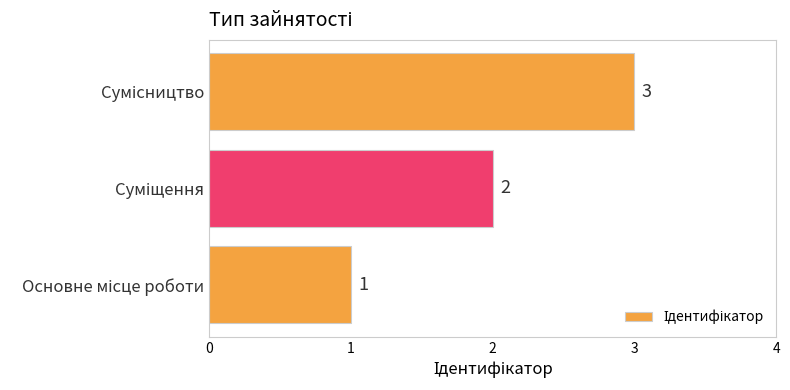

What is the sum of all values?

6